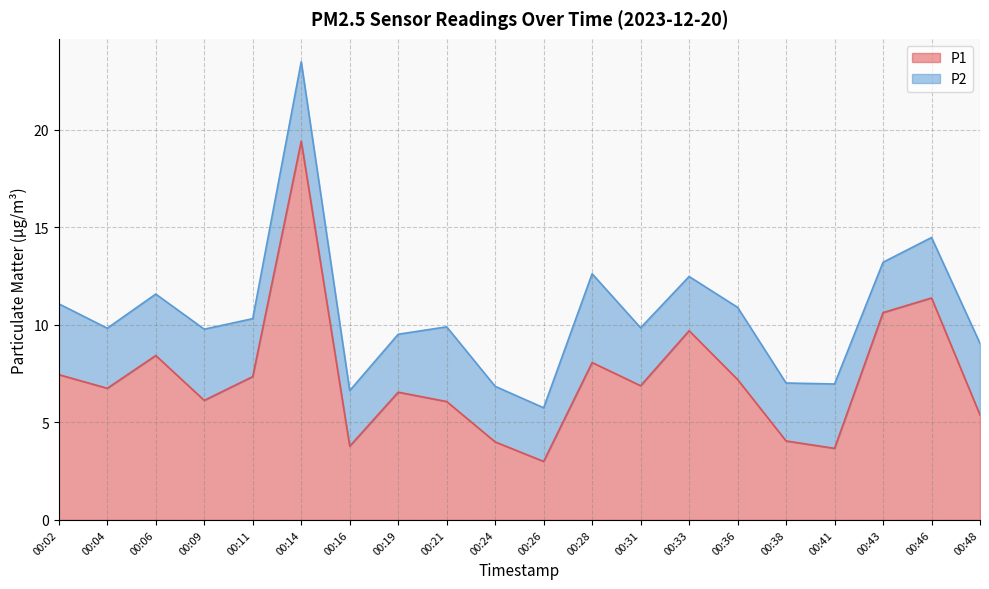

Is it true that the value at 00:36 is 7.2?

True